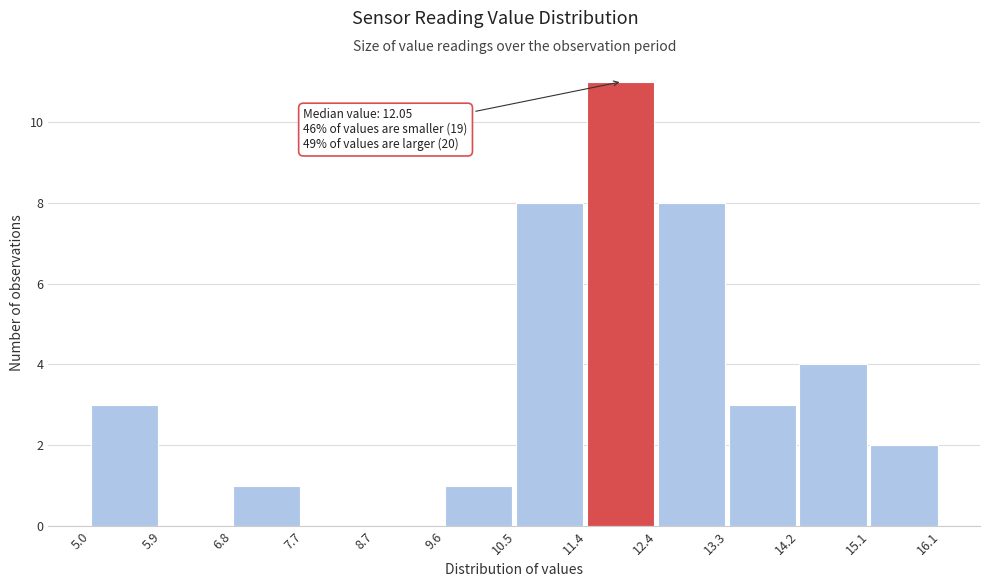

Over which range of the x-axis is the bar tallest?

11.4 to 12.4